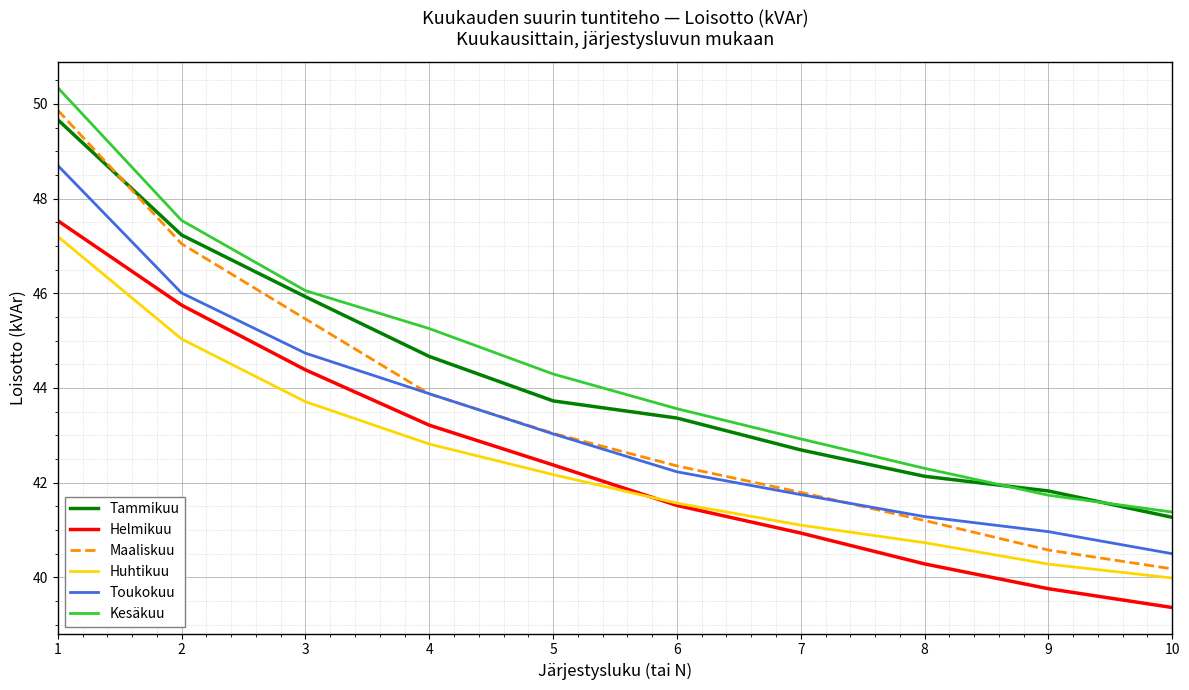

Rank the series by their maximum value, from lowest to highest.

Huhtikuu, Helmikuu, Toukokuu, Tammikuu, Maaliskuu, Kesäkuu